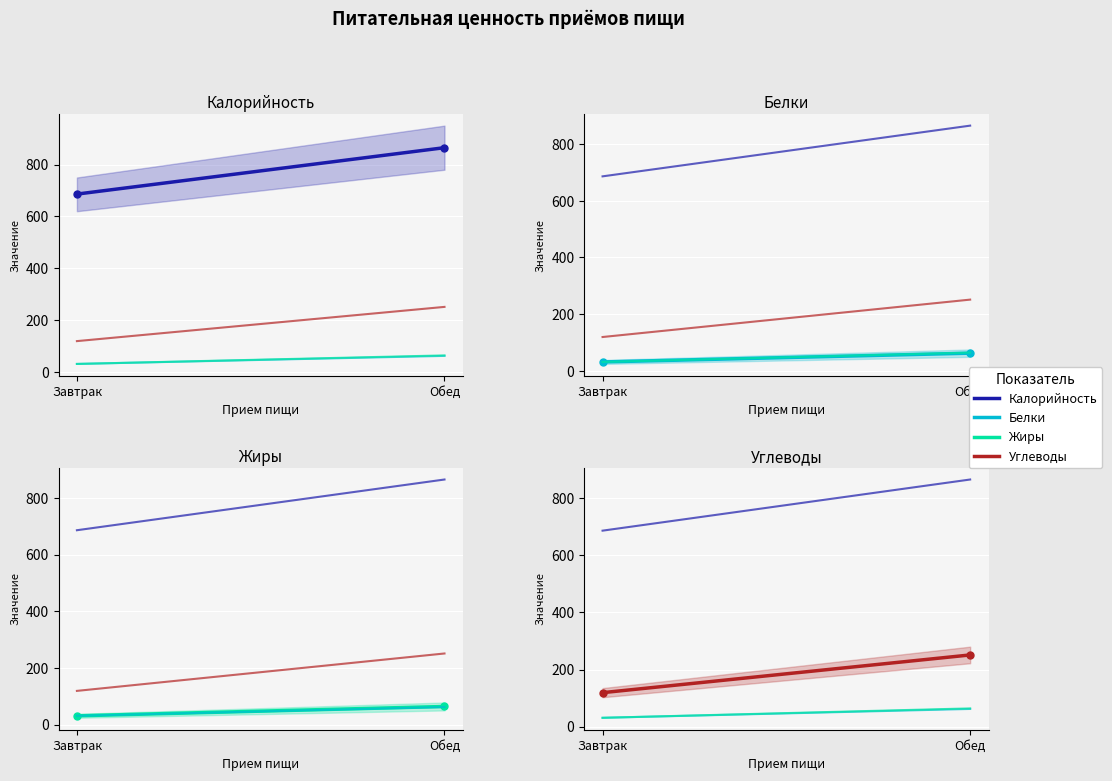

What is the average value of the Белки series?

46